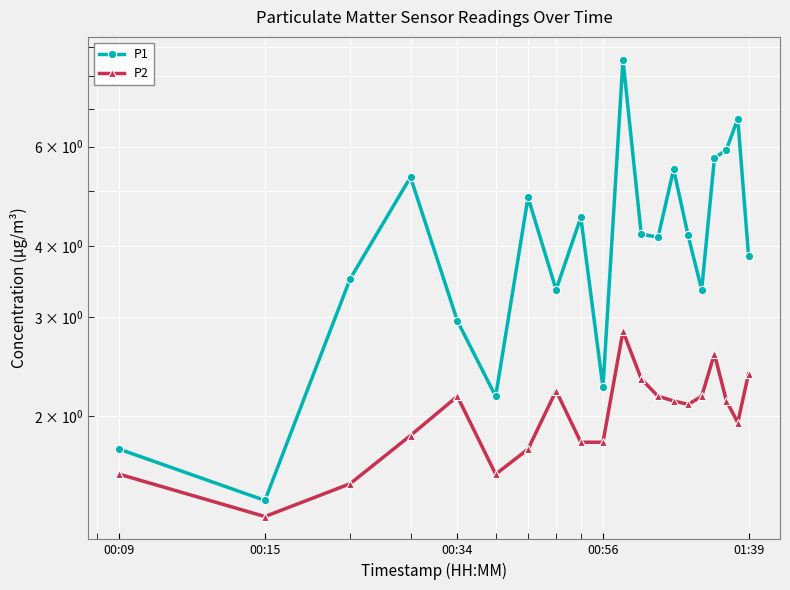

At which category does the chart reach its minimum across all series?

00:15